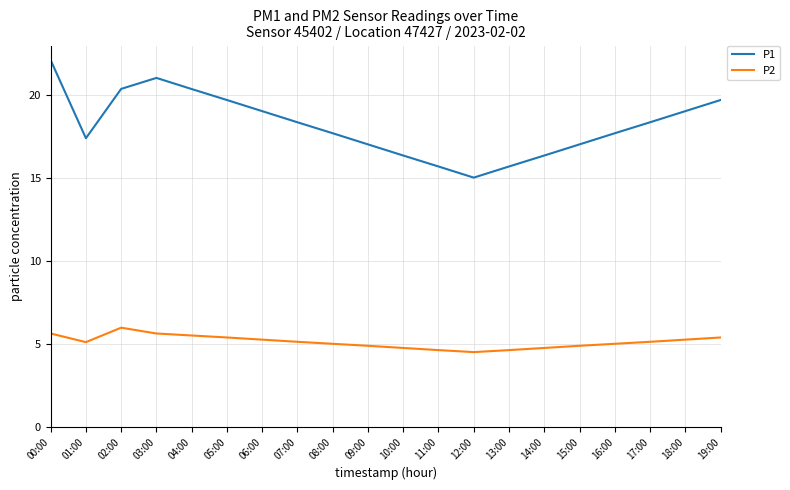

What is the maximum value for P1?

22.1